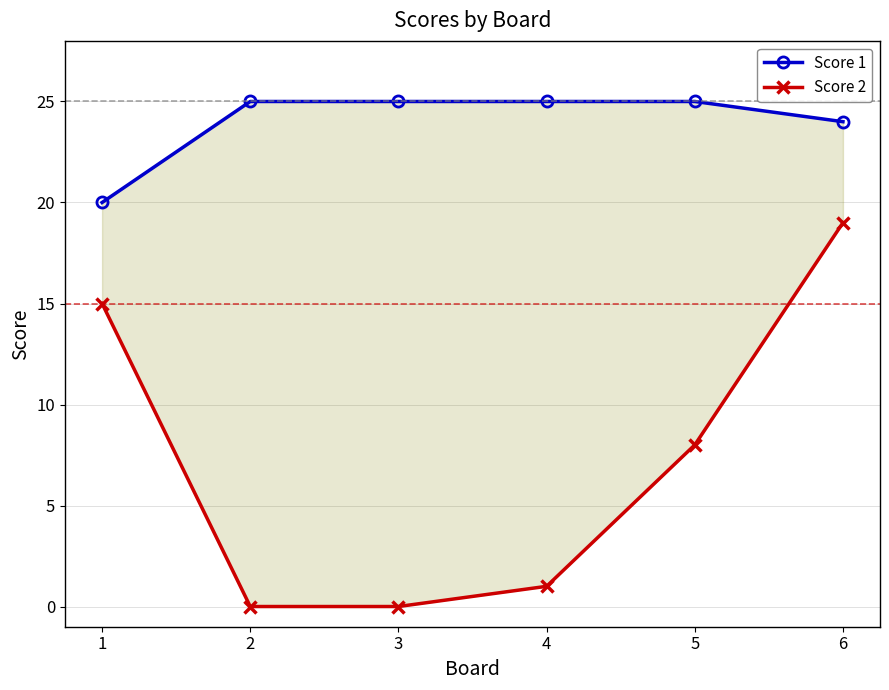

How many data points does each series have?

6